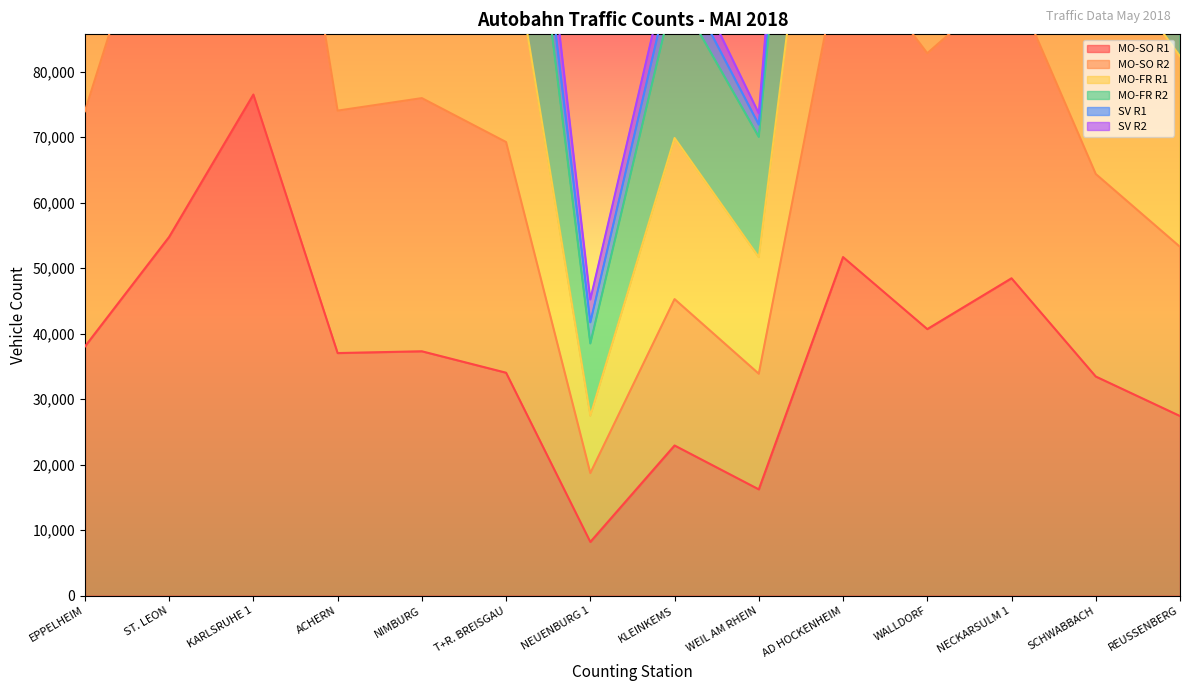

True or false: MO-SO R1 has a value of 17938 at T+R. BREISGAU.

False